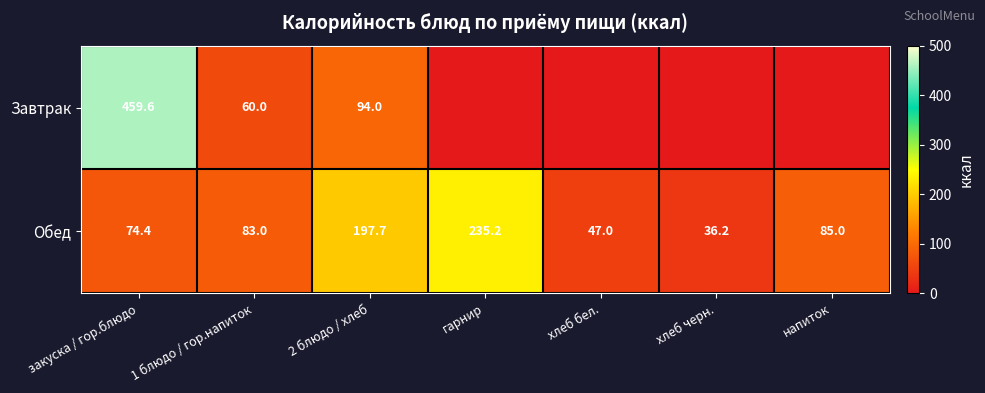

What is the difference between the highest and lowest values at 1 блюдо / гор.напиток?

23.0